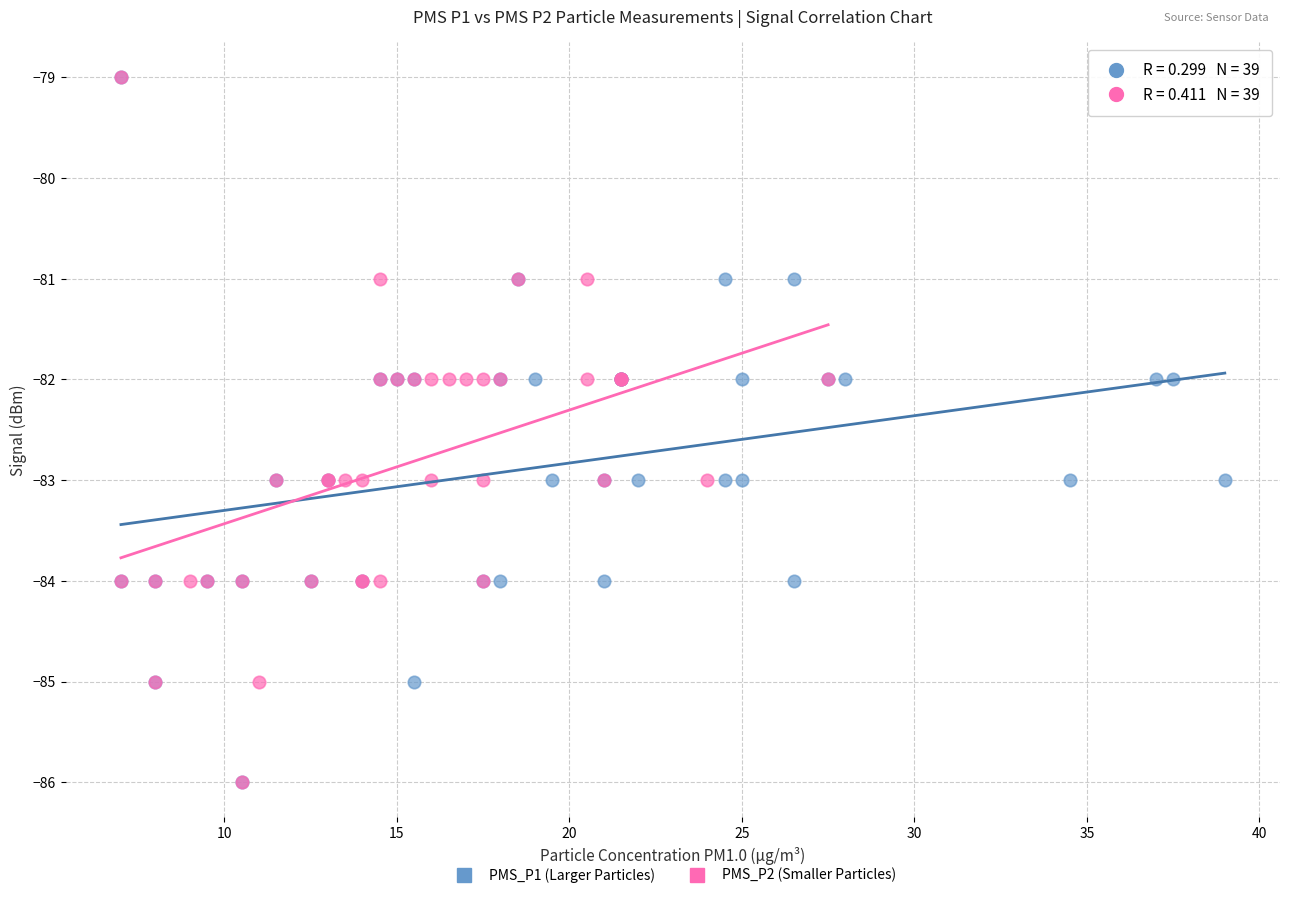

What are all the series names shown in the legend?

PMS_P1 (Larger Particles), PMS_P2 (Smaller Particles)